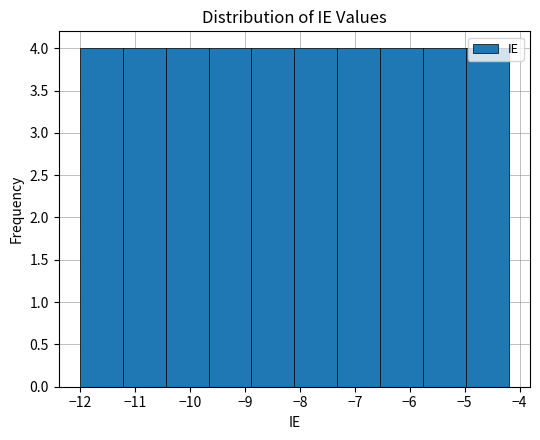

How tall is the bar that spans -9.66 to -8.88 on the x-axis? Neither the bar edges nor the heights are printed on the chart, so give them approximately, as read against the axes.

4